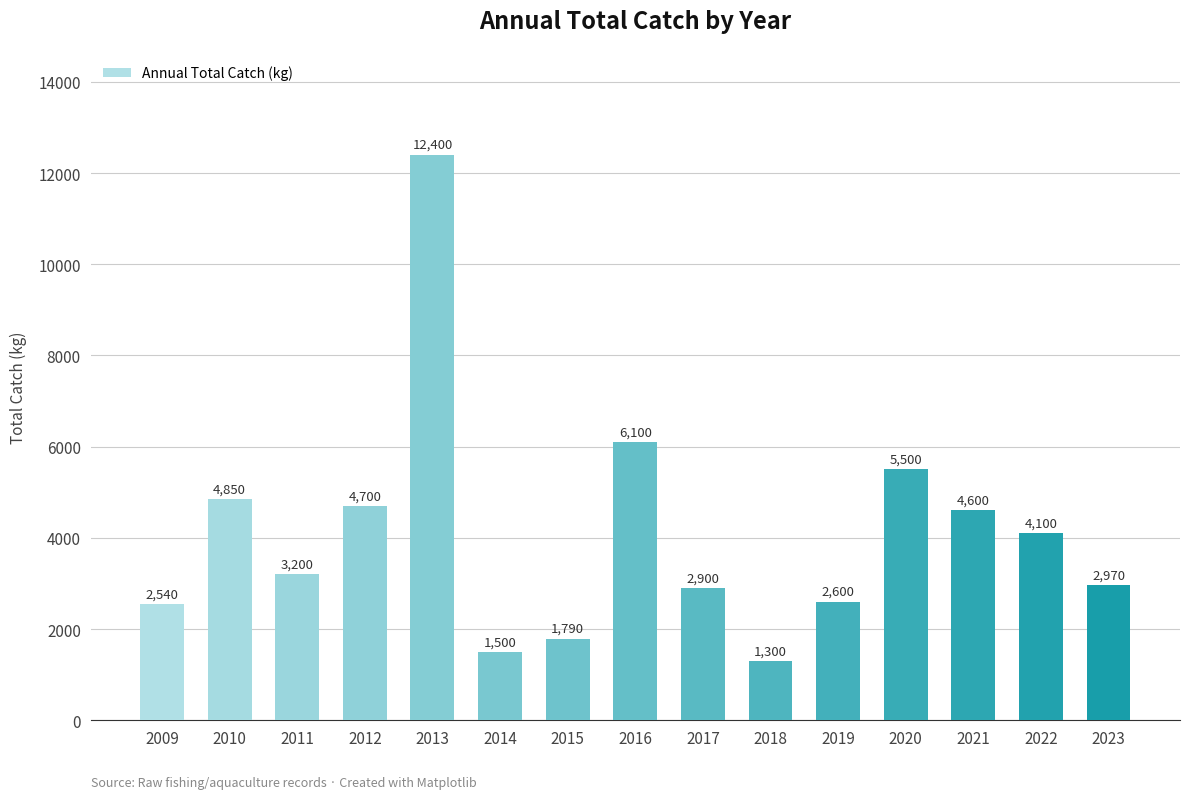

Rank the categories by value from lowest to highest.

2018, 2014, 2015, 2009, 2019, 2017, 2023, 2011, 2022, 2021, 2012, 2010, 2020, 2016, 2013